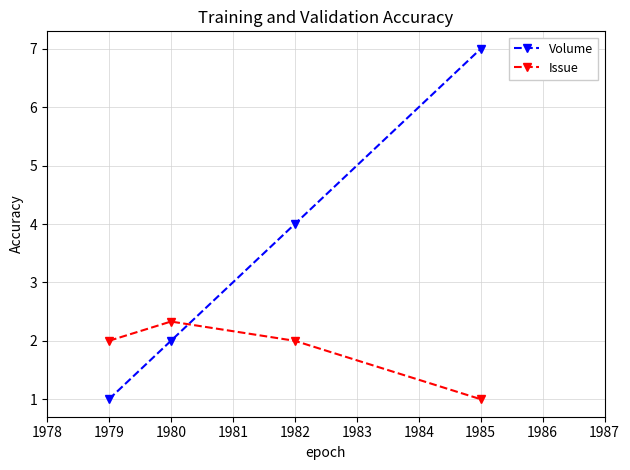

Between 1980 and 1982, which series saw the biggest shift?

Volume